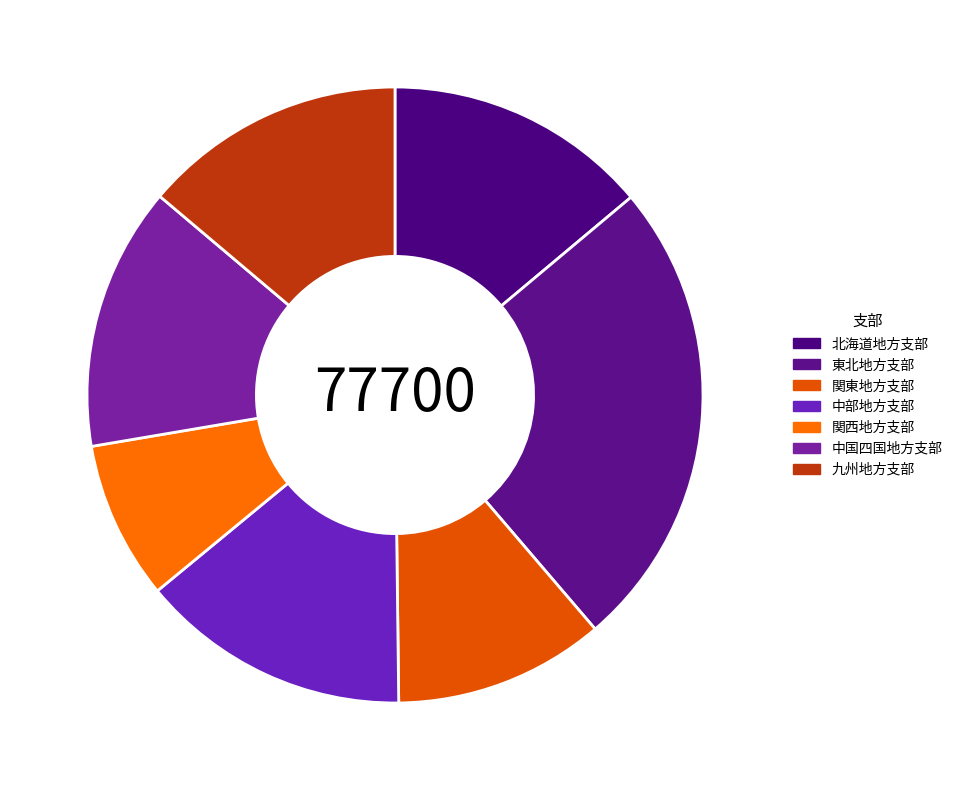

Between 関西地方支部 and 九州地方支部, which is larger?

九州地方支部